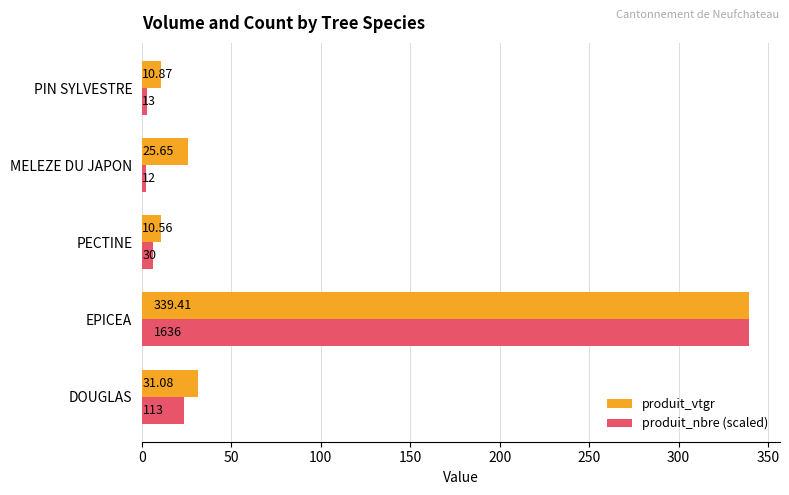

At which category is the sum across all series the highest?

EPICEA